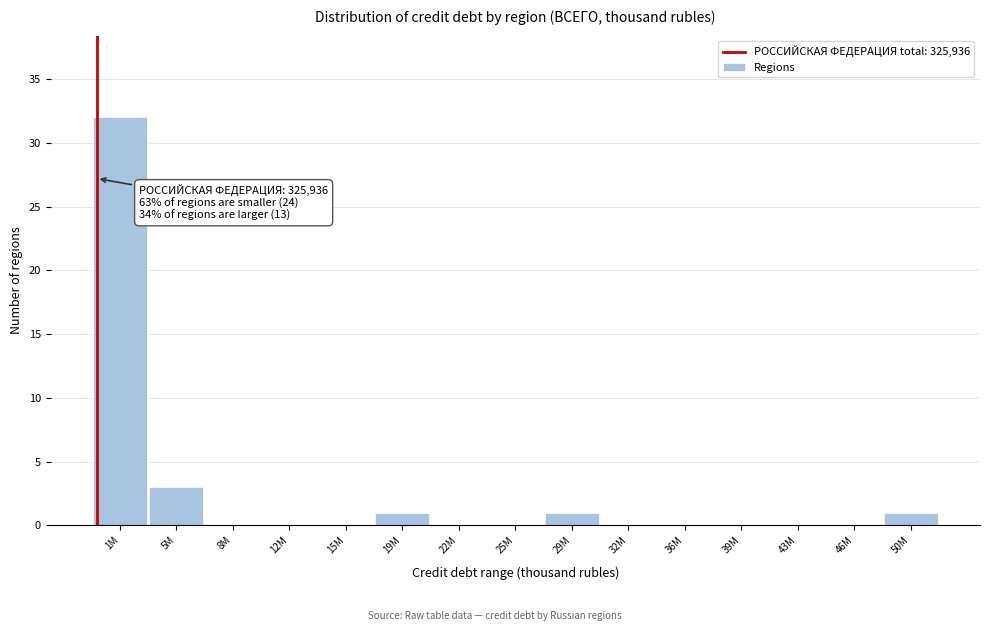

Reading left to right, transcribe all the data shown in this chart.

1M=32	5M=3	8M=0	12M=0	15M=0	19M=1	22M=0	25M=0	29M=1	32M=0	36M=0	39M=0	43M=0	46M=0	50M=1